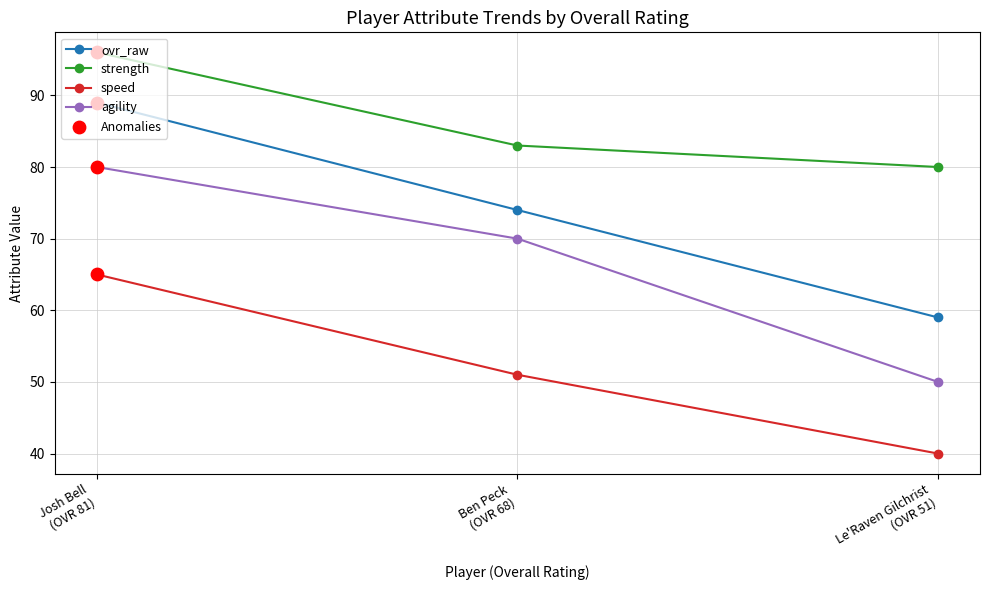

What is the lowest value of the speed series?

40